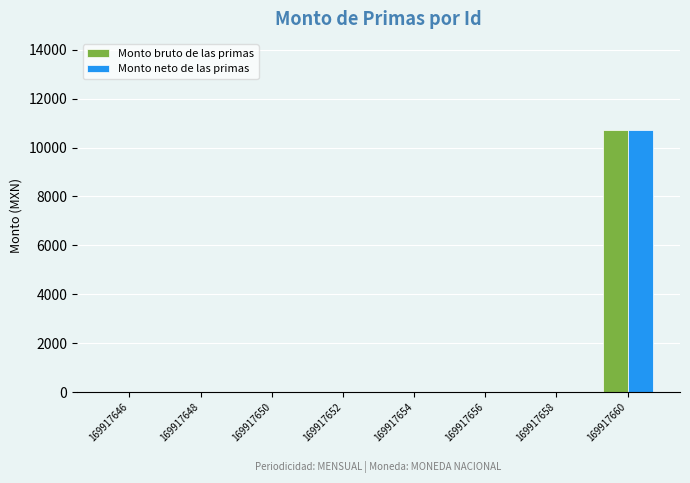

What are all the series names shown in the legend?

Monto bruto de las primas, Monto neto de las primas